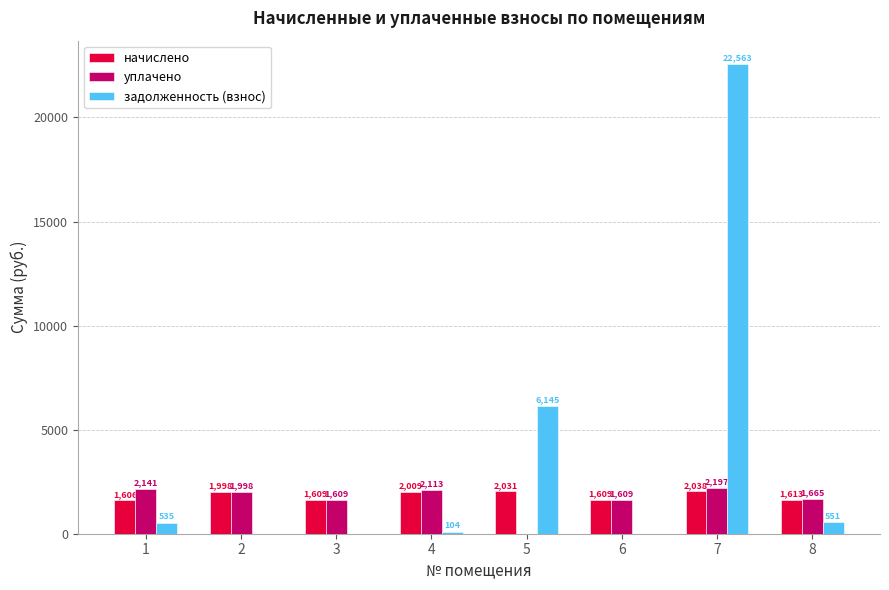

At which label does начислено reach its peak?

7